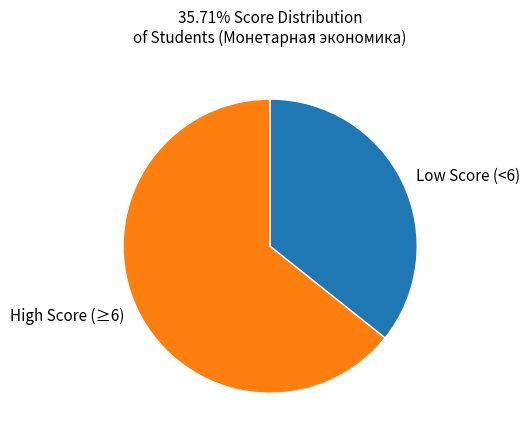

Is it true that High Score (≥6) is 64% of the pie?

True